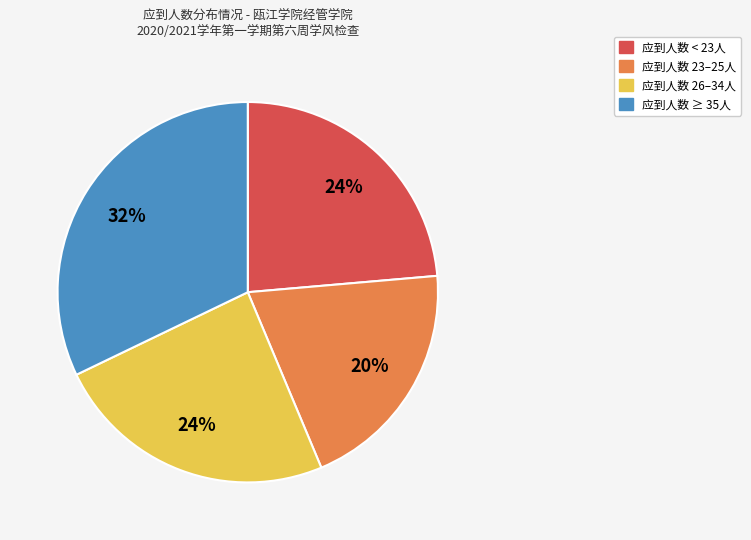

Is there a majority slice in this chart?

No